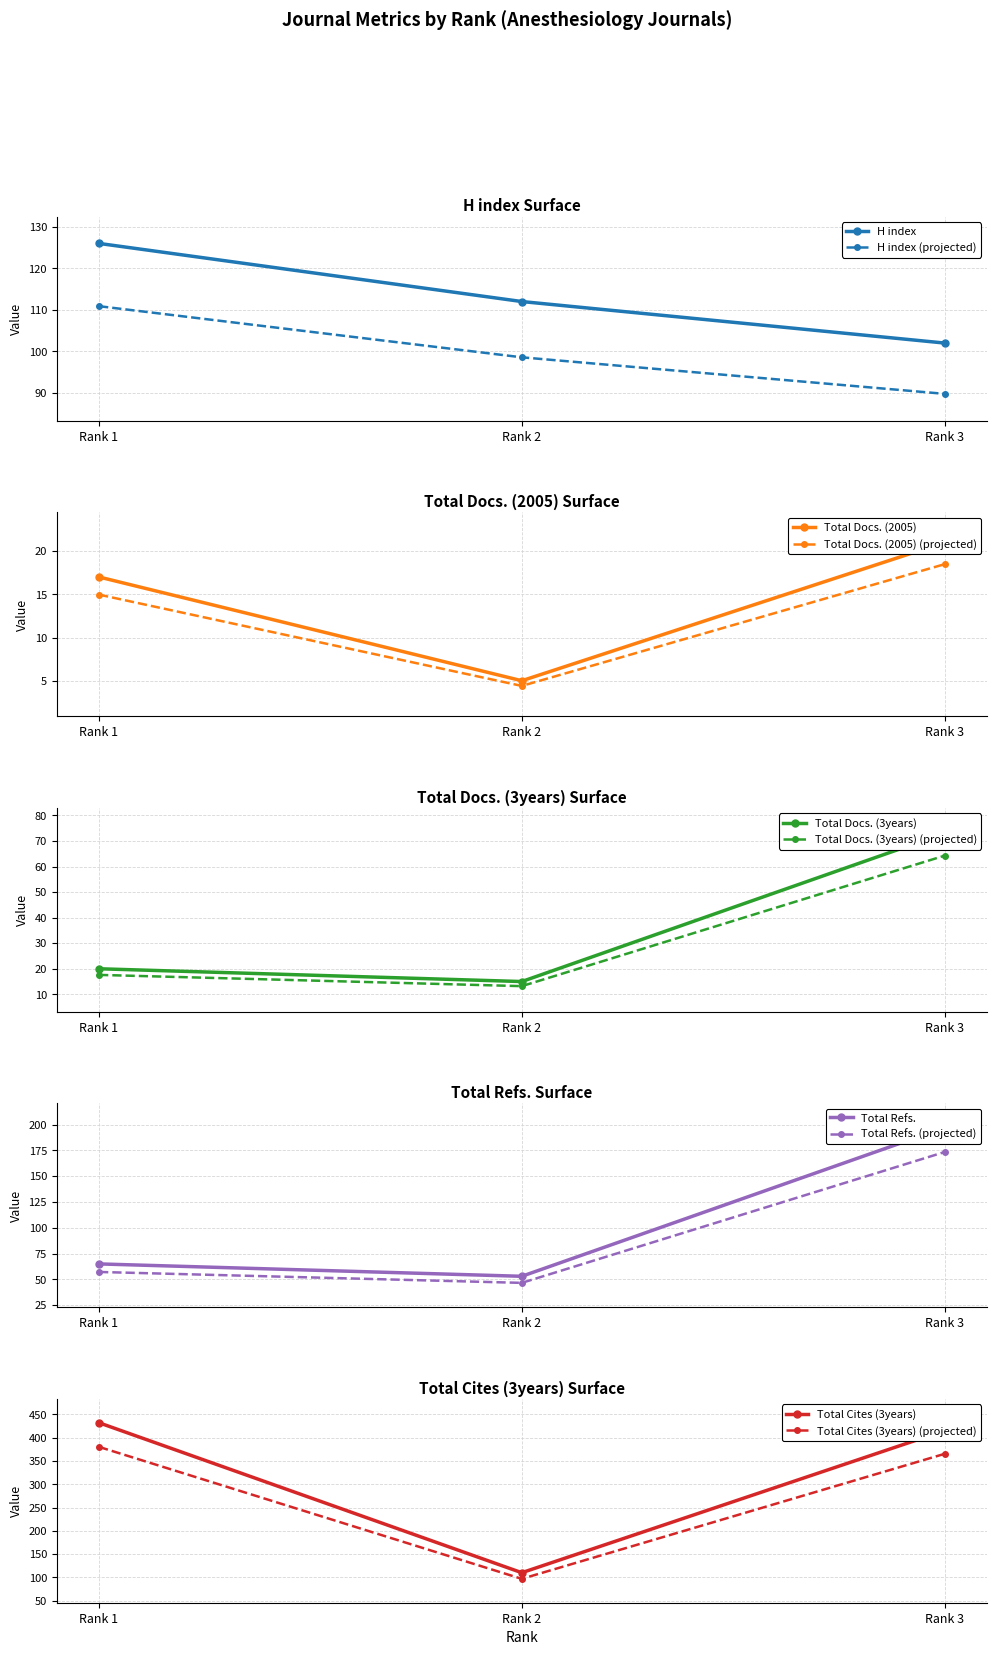

At which label does Total Refs. (projected) reach its peak?

Rank 3